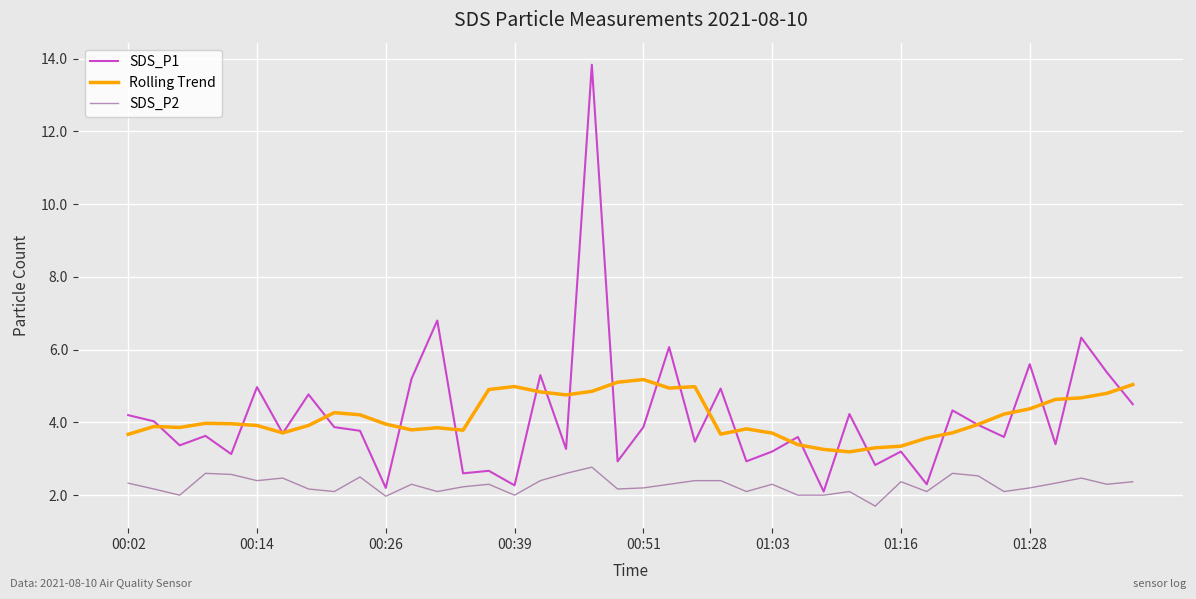

True or false: SDS_P2 and Rolling Trend cross at least once.

False